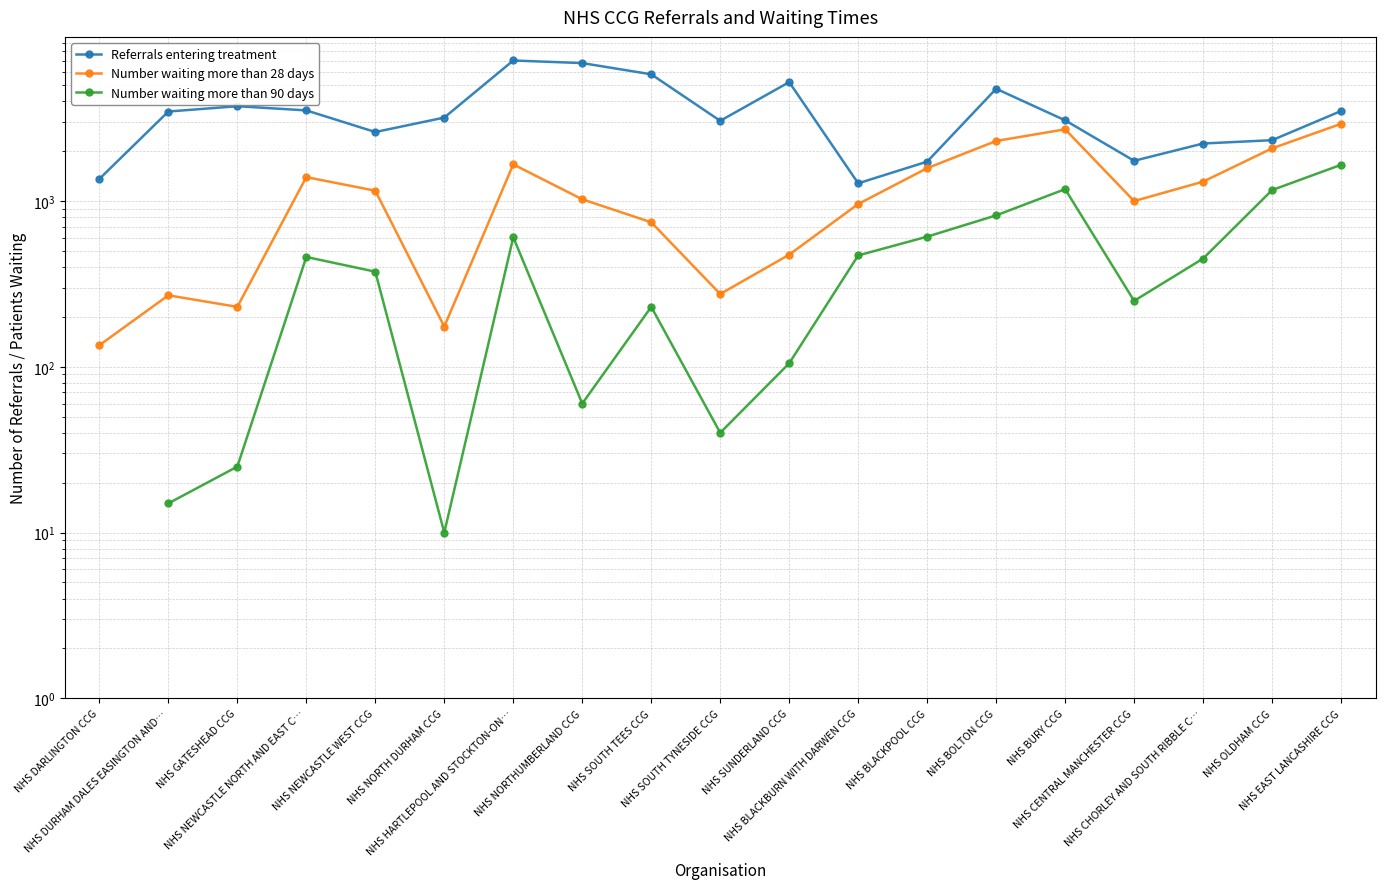

True or false: Number waiting more than 28 days and Referrals entering treatment cross at least once.

False